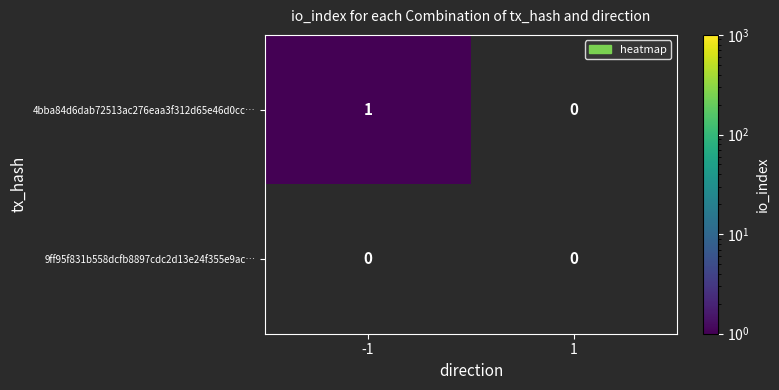

Reading left to right, list all the values displayed in this chart.

4bba84d6dab72513ac276eaa3f312d65e46d0cc…: 1	0
9ff95f831b558dcfb8897cdc2d13e24f355e9ac…: 0	0